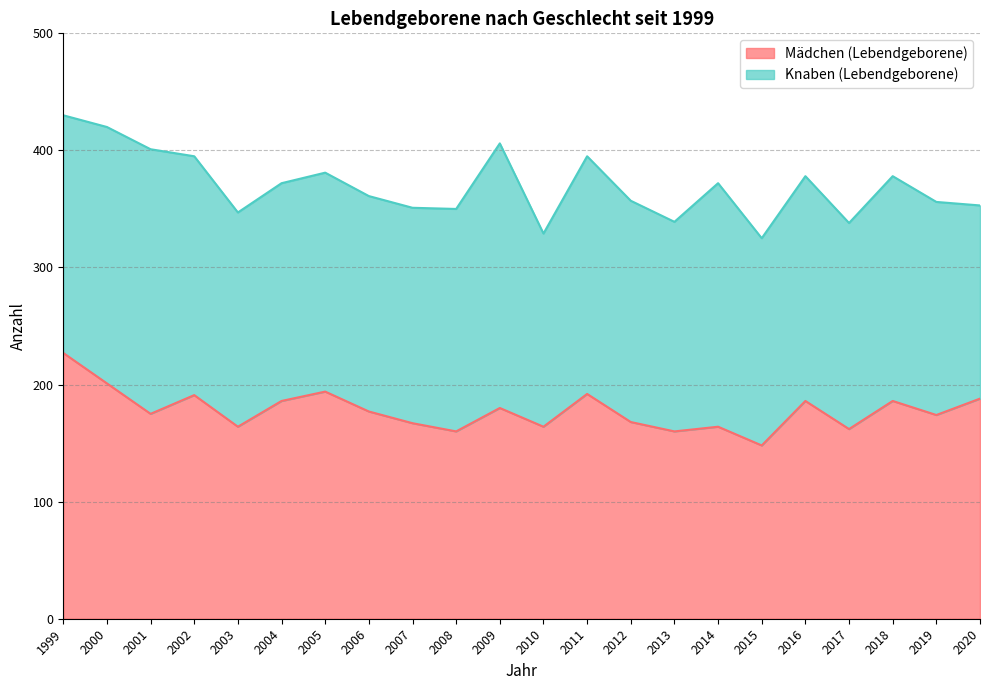

What is the difference between the maximum and minimum values?

79